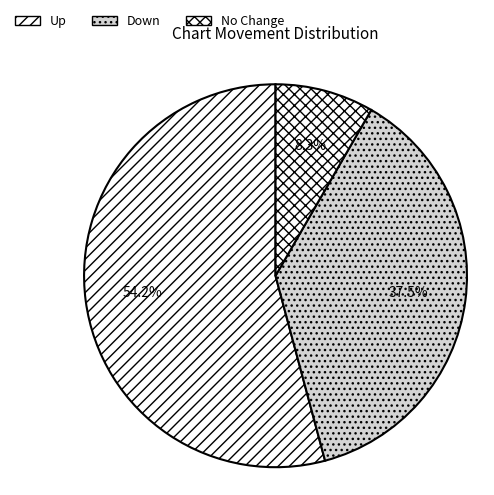

Rank the categories by value from highest to lowest.

Up, Down, No Change